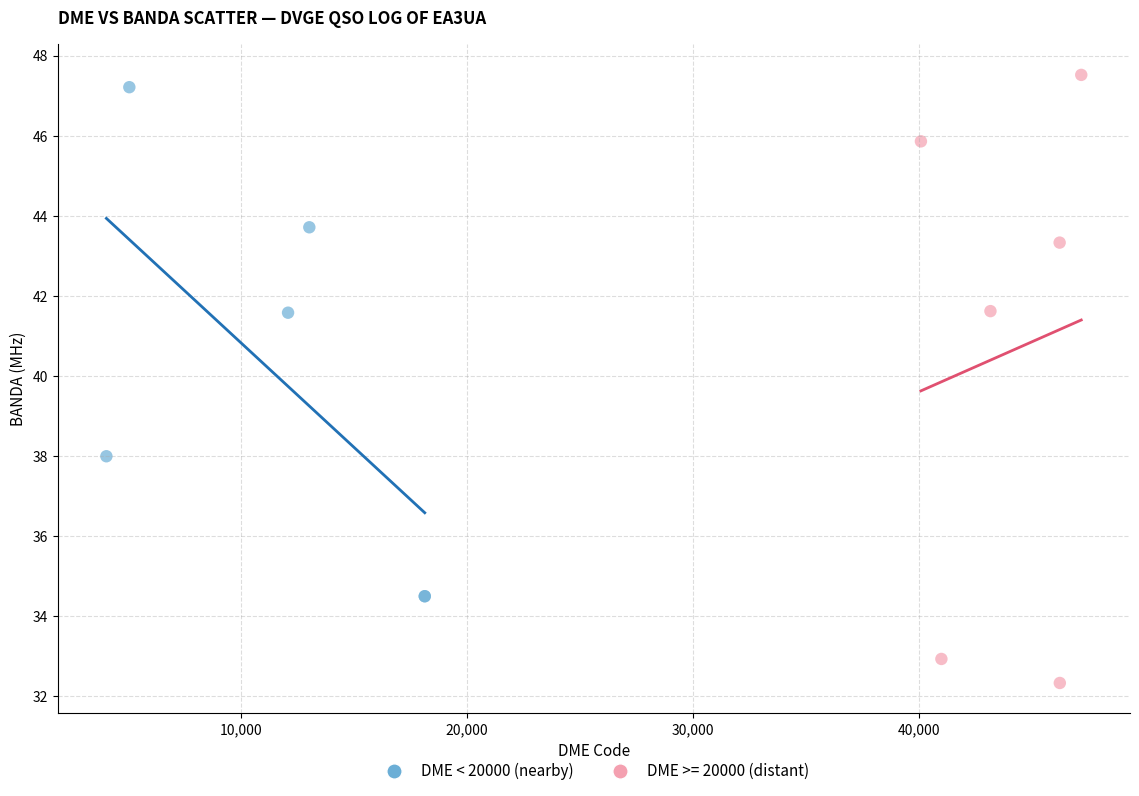

Which series has the largest Y range (max minus min)?

DME >= 20000 (distant)